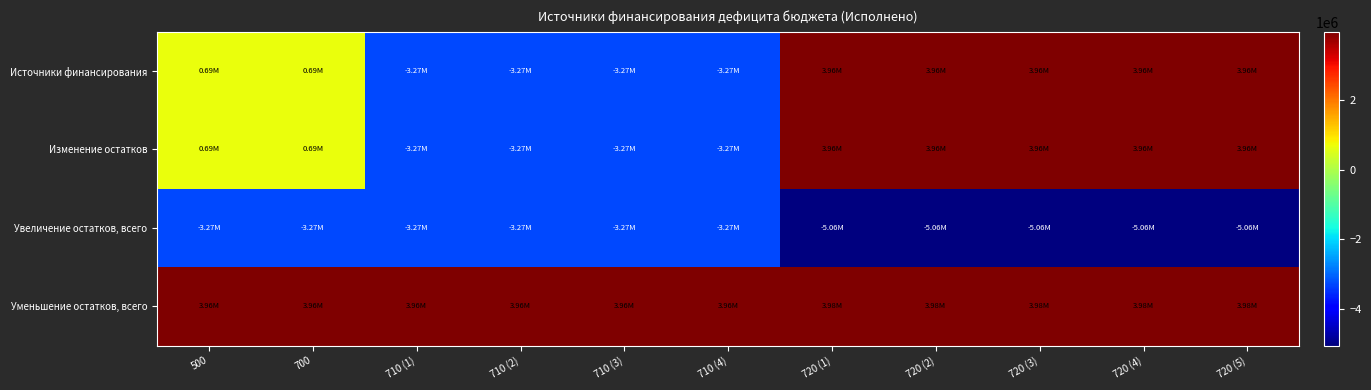

Count the number of categories in the chart.

11